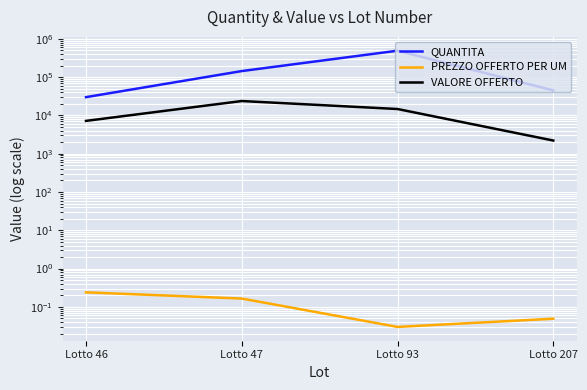

Between Lotto 46 and Lotto 93, which series saw the biggest shift?

QUANTITA